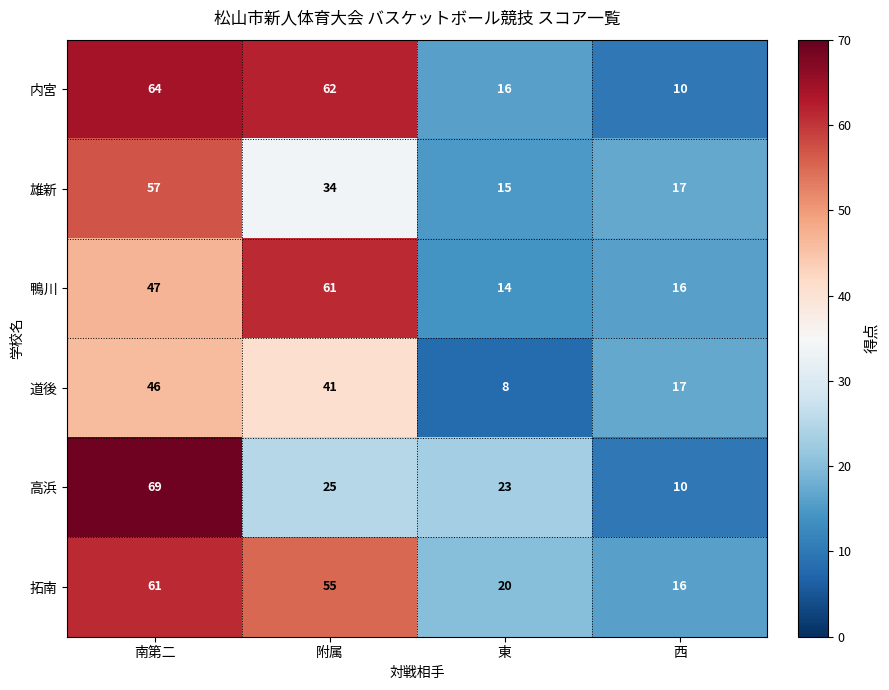

Is the value of 鴨川 at 西 greater than the value of 雄新 at 附属?

No